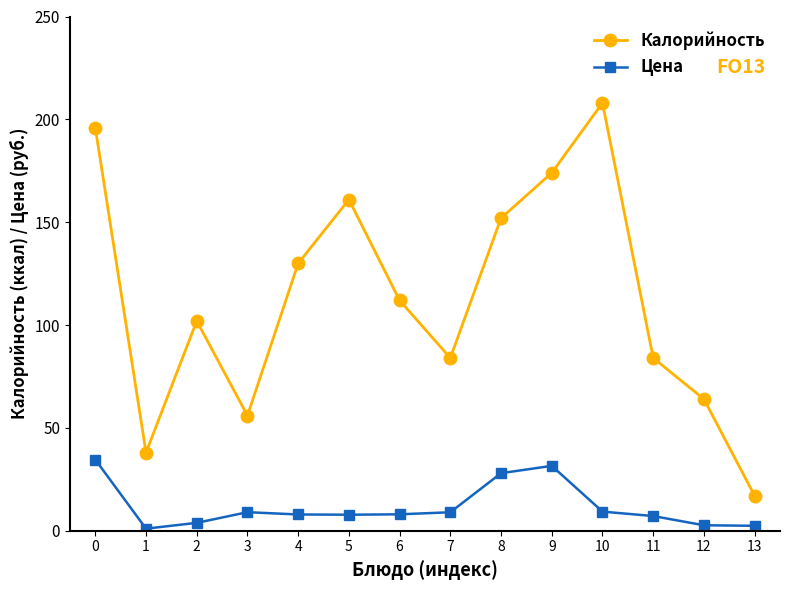

Does the chart display data point markers on the line(s)?

Yes